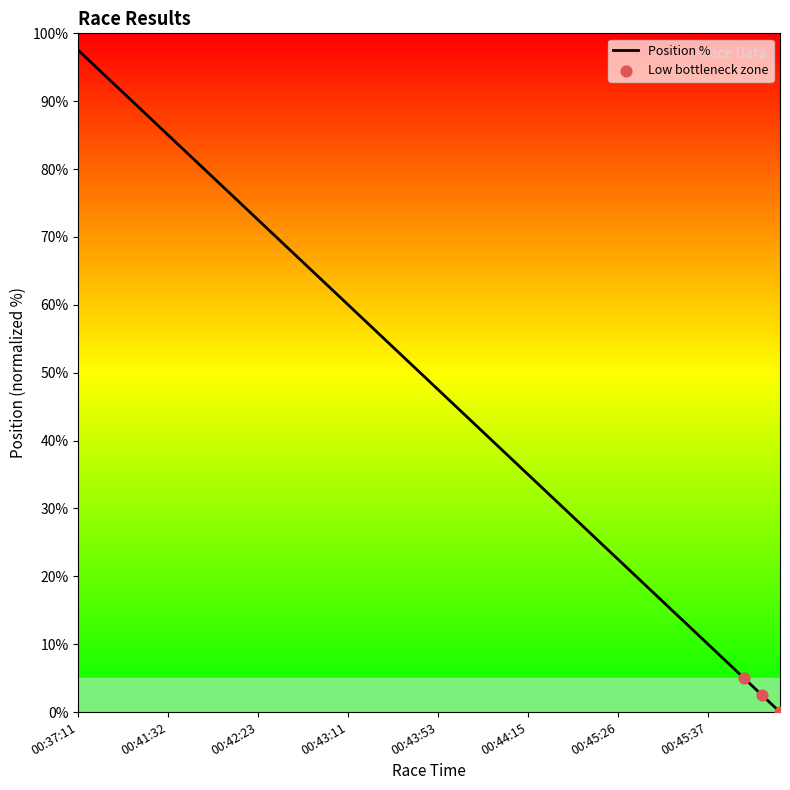

What is the difference between the maximum and minimum values?

97.5